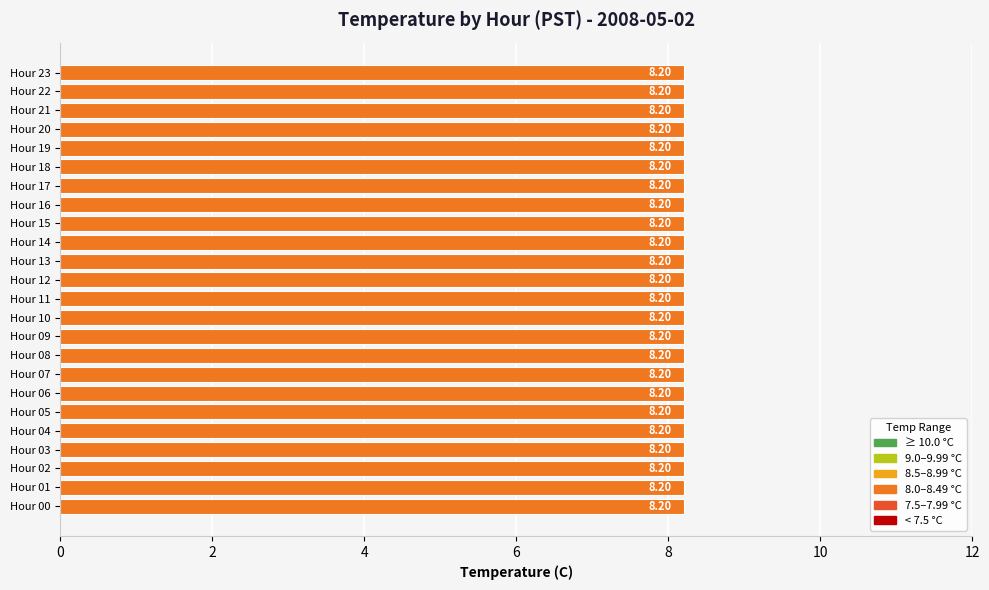

Count the number of categories in the chart.

24